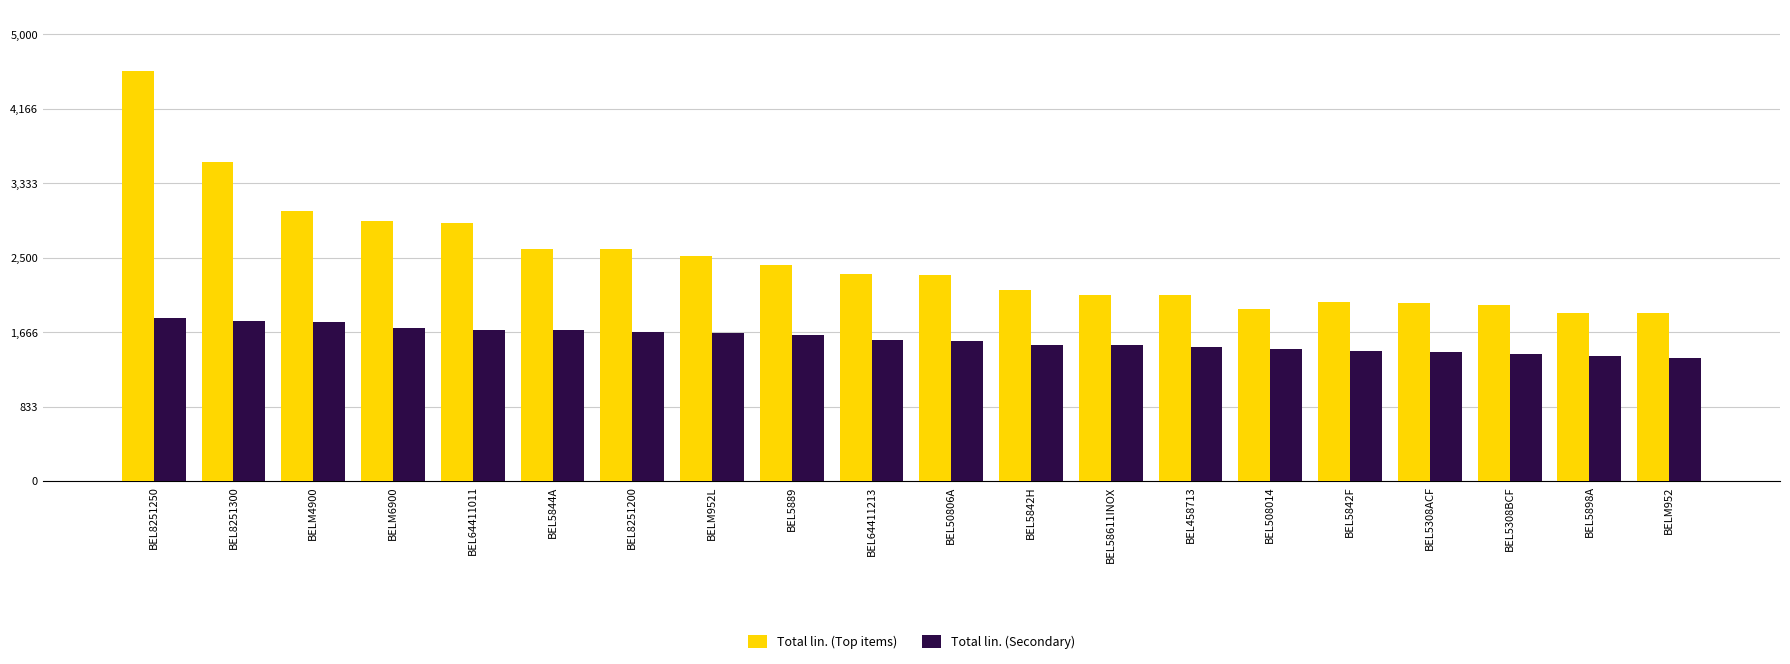

List the series in order of their overall mean, highest first.

Total lin. (Top items), Total lin. (Secondary)